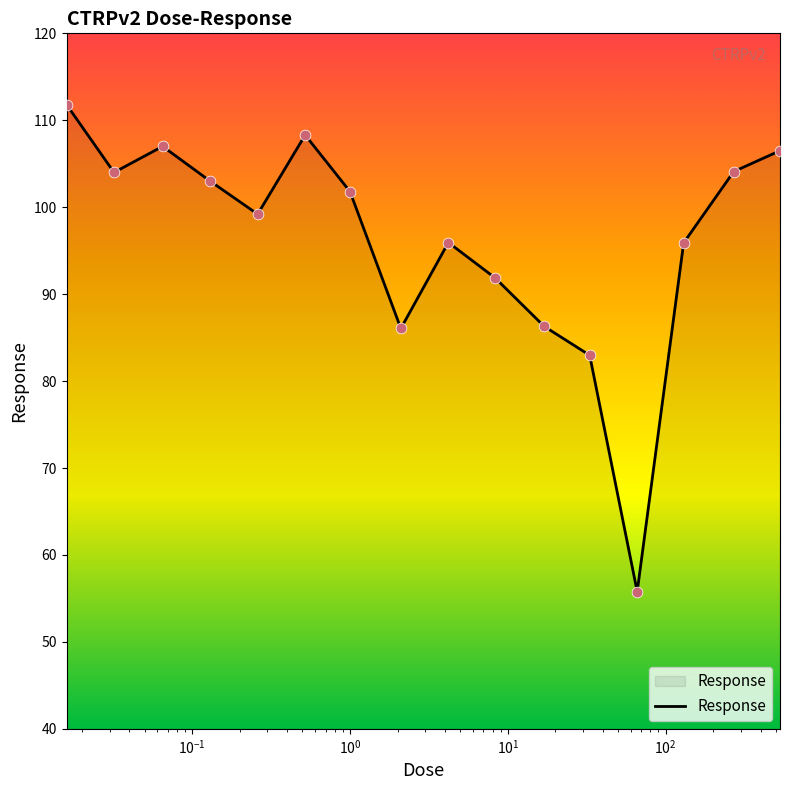

What is the difference between the maximum and minimum values?

56.0